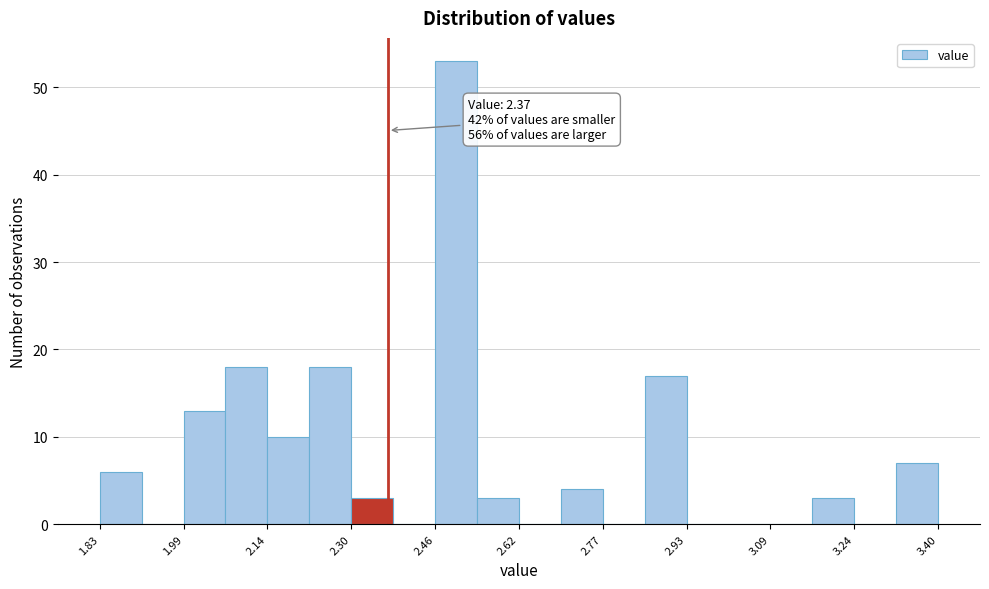

Around what value on the x-axis is the tallest bar? Give the approximate position of its centre, as read against the axis.

2.50